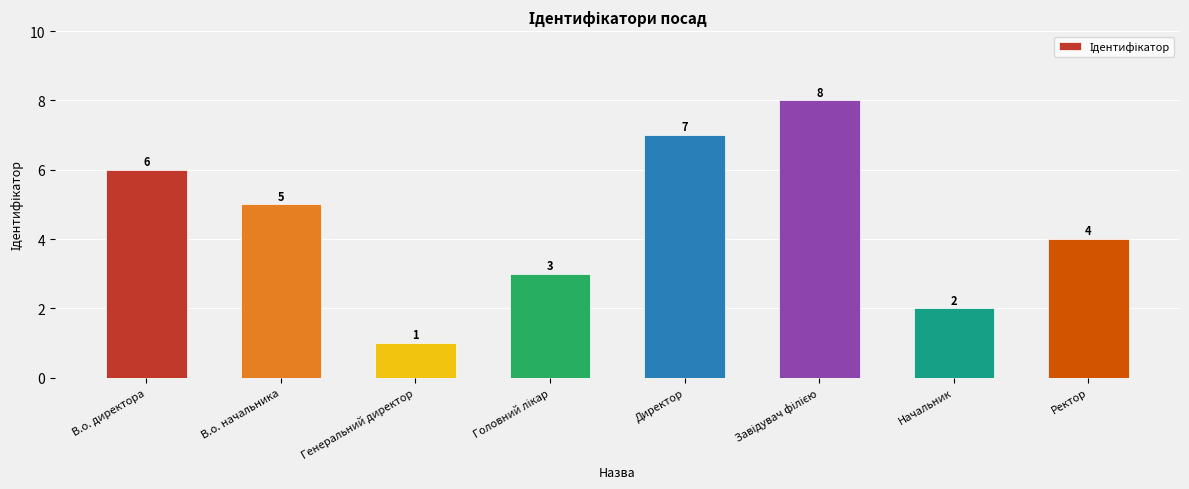

At which label is the value closest to 4?

Ректор